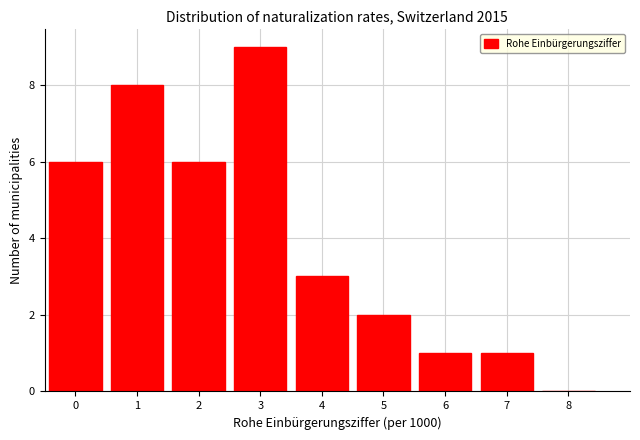

Reading left to right, list all the values displayed in this chart.

0=6	1=8	2=6	3=9	4=3	5=2	6=1	7=1	8=0